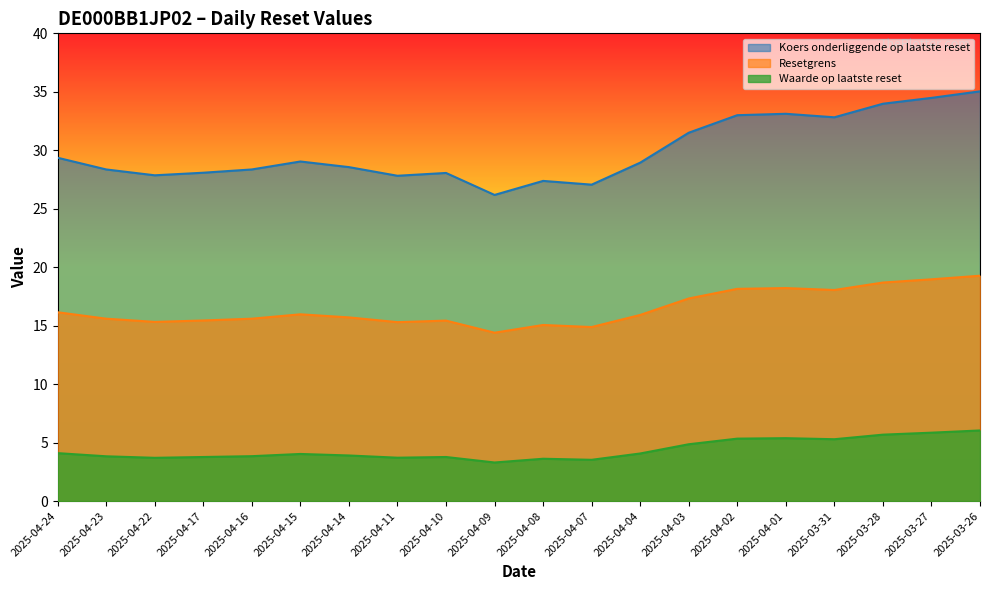

What is the difference between the Resetgrens values at 2025-03-31 and 2025-03-28?

0.6